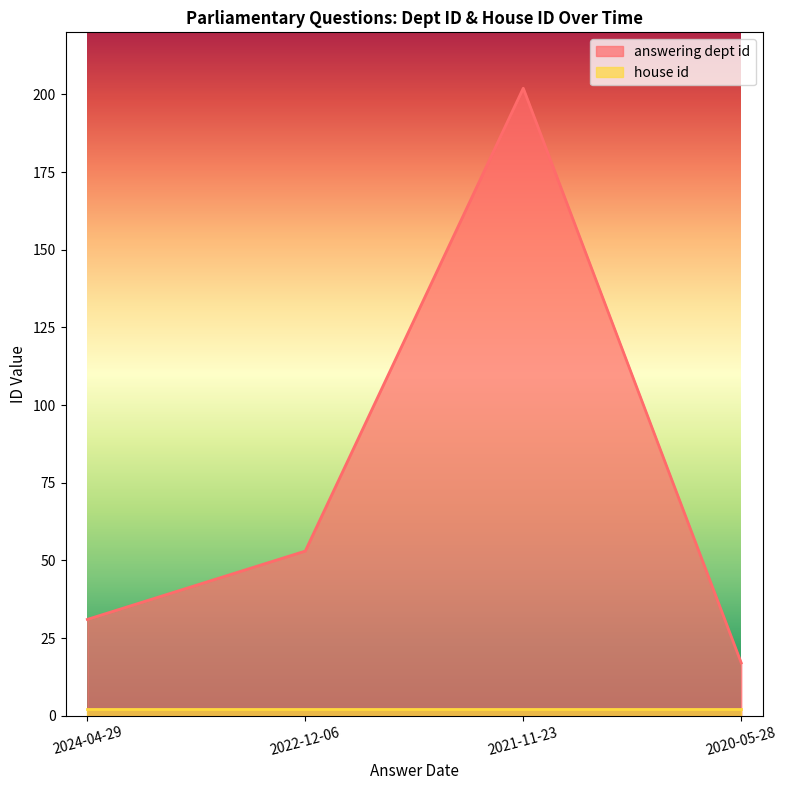

What is the greatest value displayed?

202